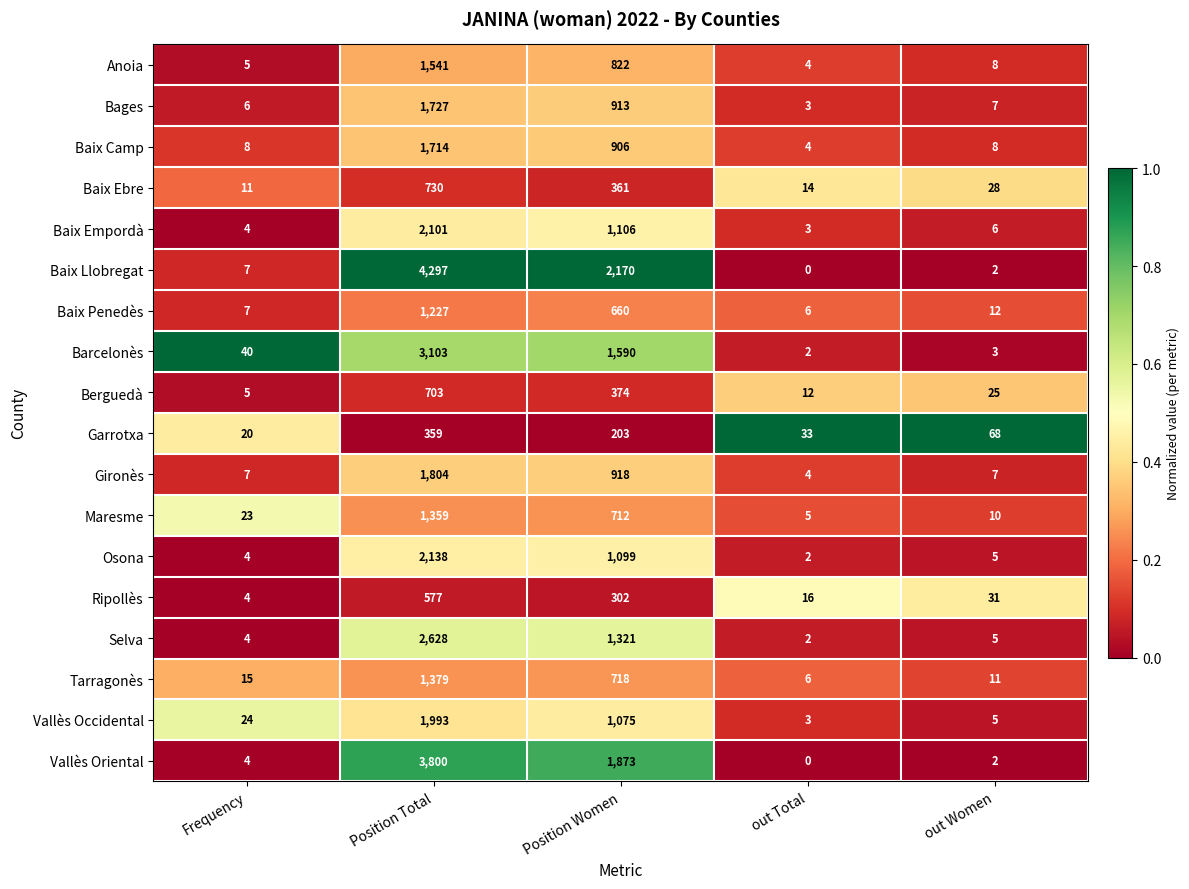

Which label corresponds to the largest value in the chart?

Position Total